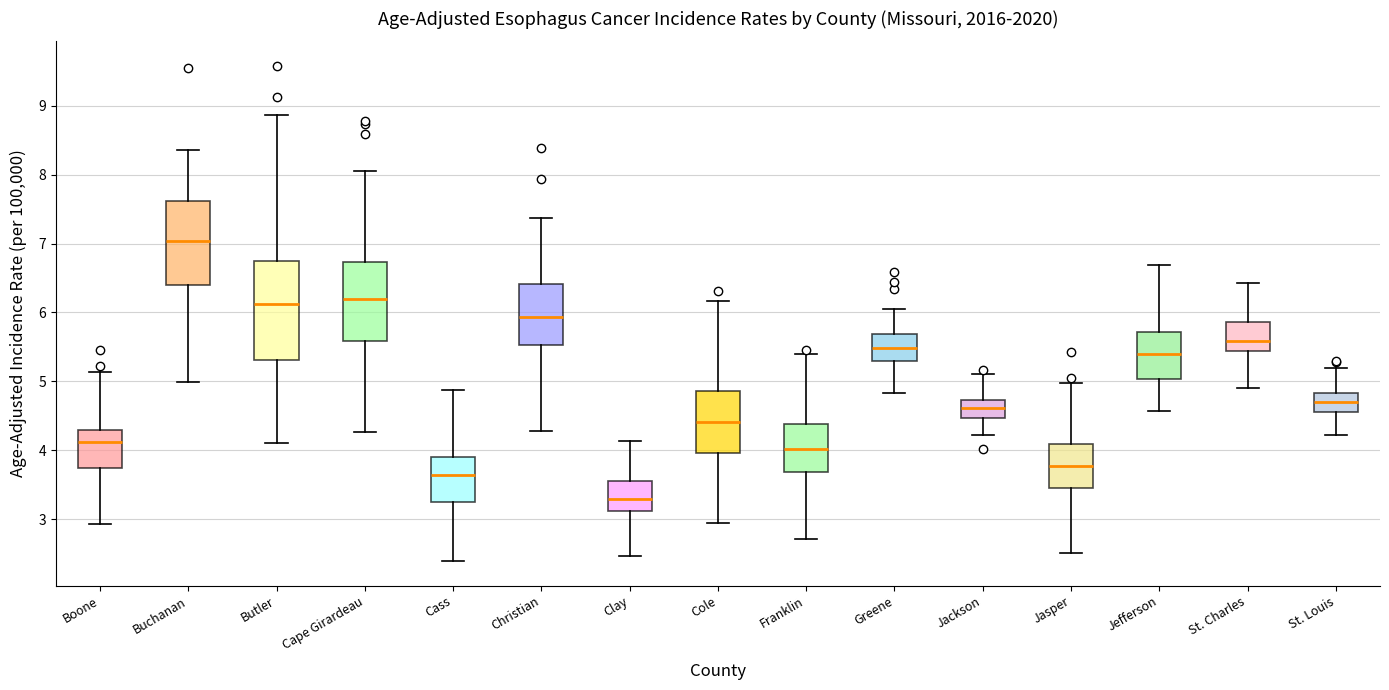

Where does the median line of the box for Jefferson sit on the y-axis? The values are not printed on the chart, so give them approximately, as read against the axis.

5.4